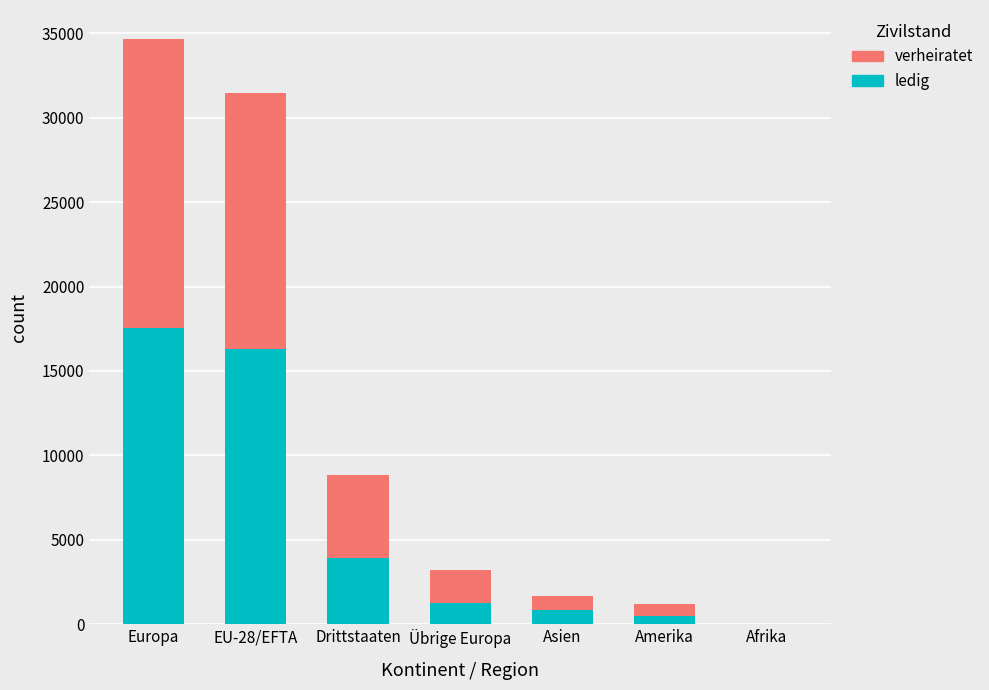

What is the maximum value for ledig?

17547